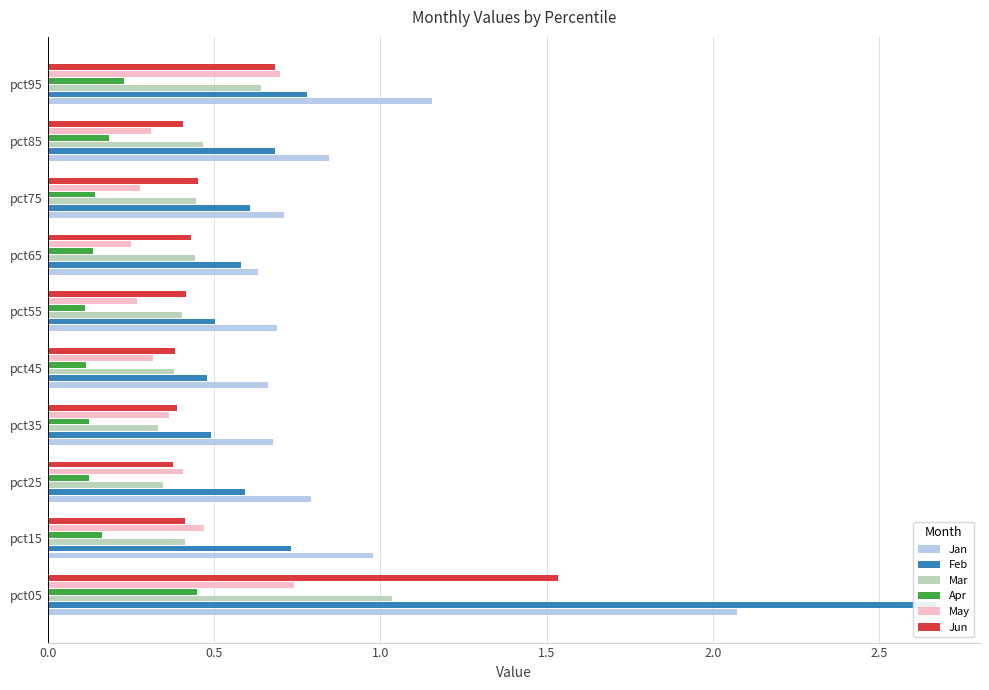

List the series in order of their peak value, highest first.

Feb, Jan, Jun, Mar, May, Apr